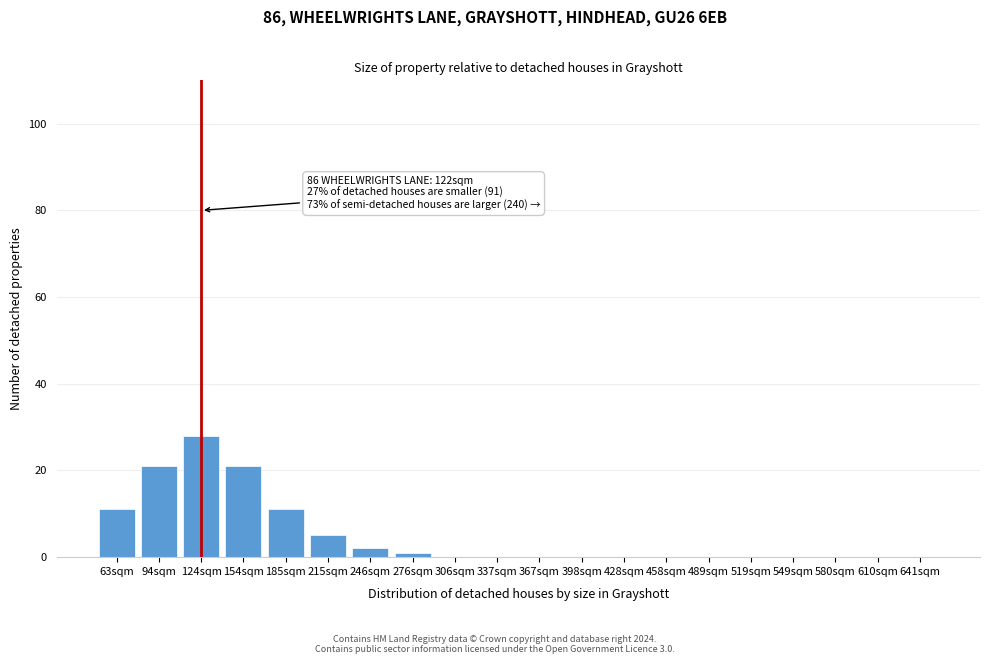

Reading left to right, what are all the values shown in this chart?

63sqm=11	94sqm=21	124sqm=28	154sqm=21	185sqm=11	215sqm=5	246sqm=2	276sqm=1	306sqm=0	337sqm=0	367sqm=0	398sqm=0	428sqm=0	458sqm=0	489sqm=0	519sqm=0	549sqm=0	580sqm=0	610sqm=0	641sqm=0